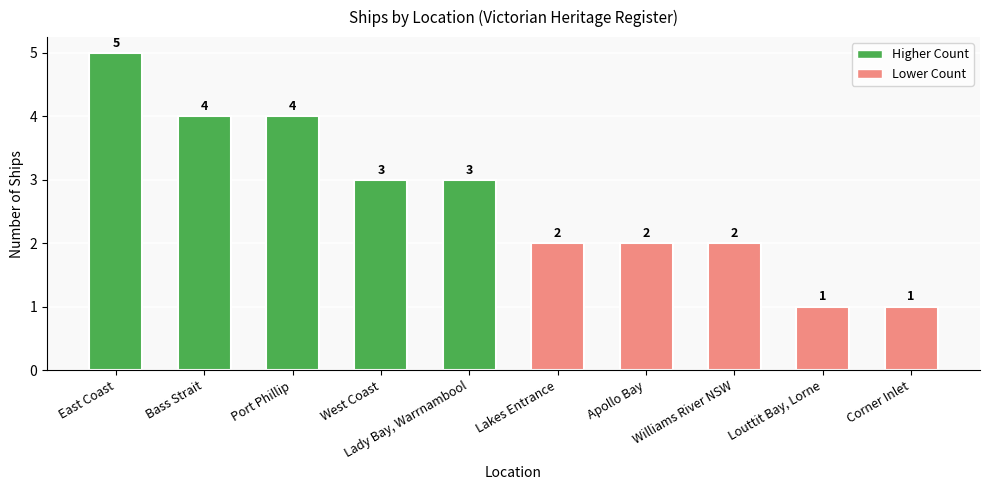

Count the values in the range 2 to 4.

7